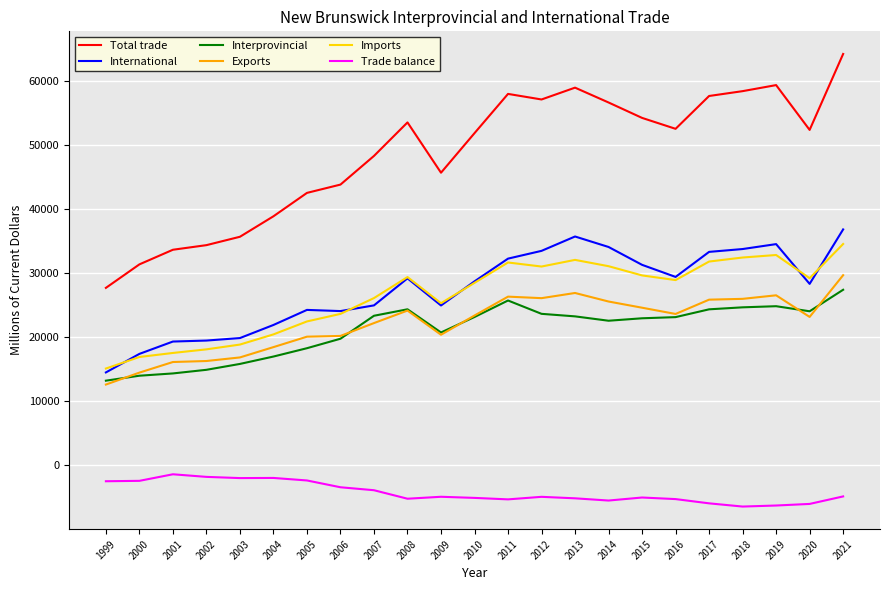

What is the spread (max minus min) of values at 2021?

69152